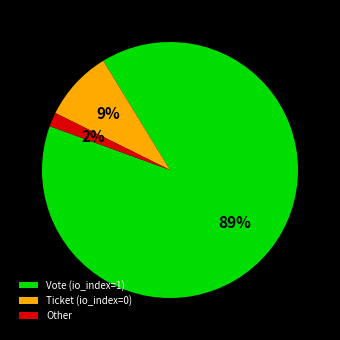

Is Ticket (io_index=0) the majority of the pie?

No